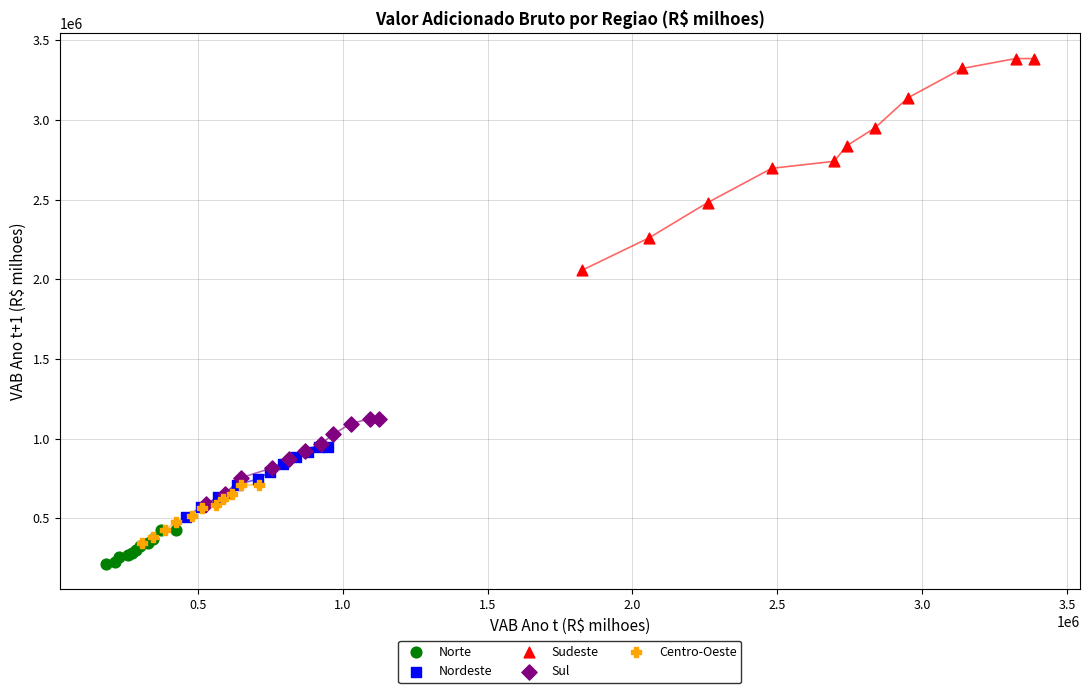

Which series has the largest Y range (max minus min)?

Sudeste